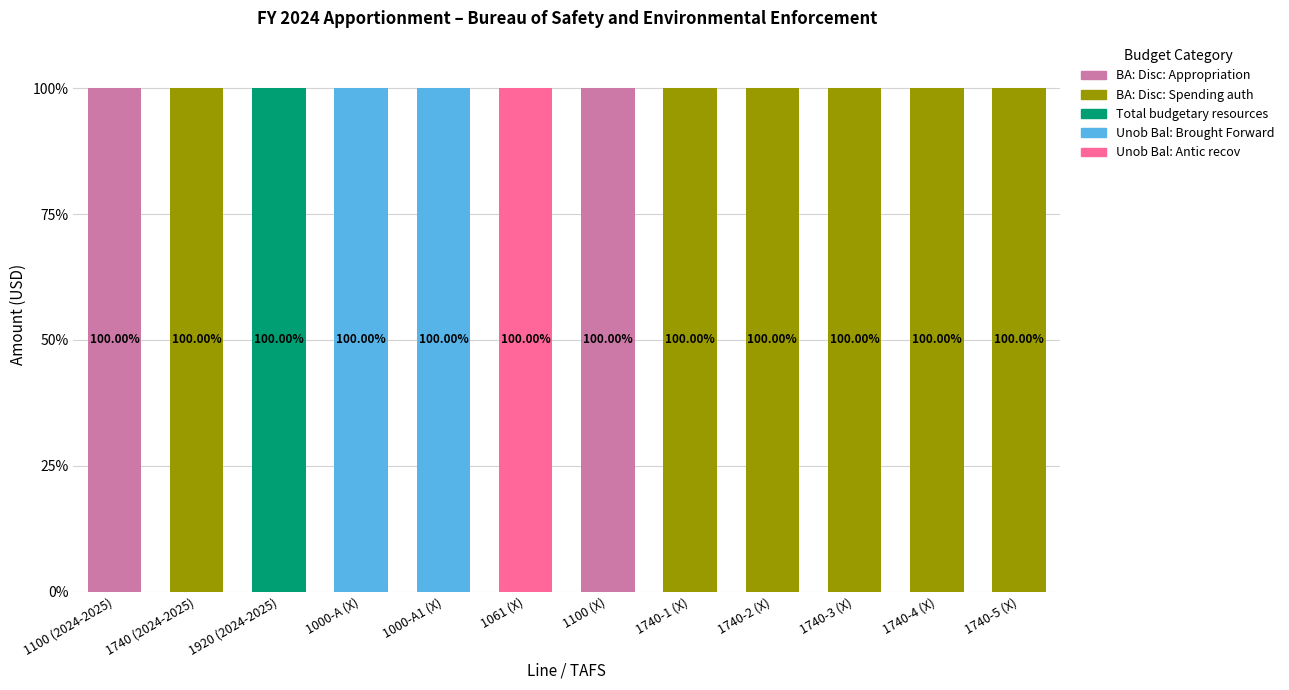

Does the chart contain stacked bars?

Yes